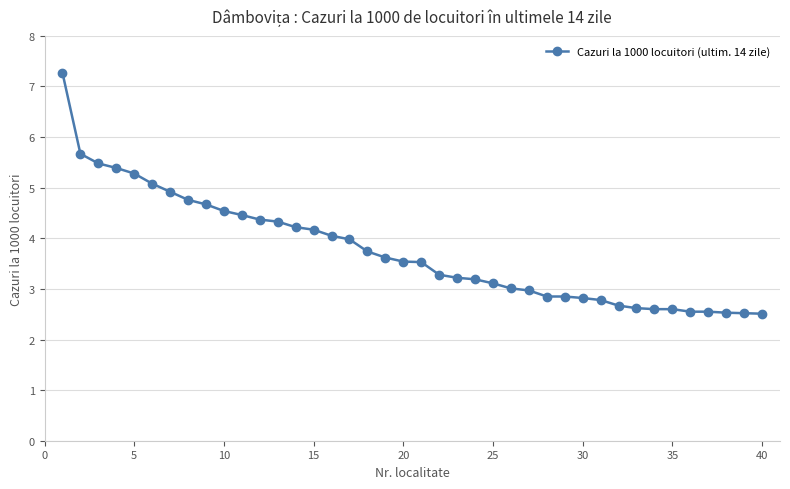

What is the sum of all values?

150.3